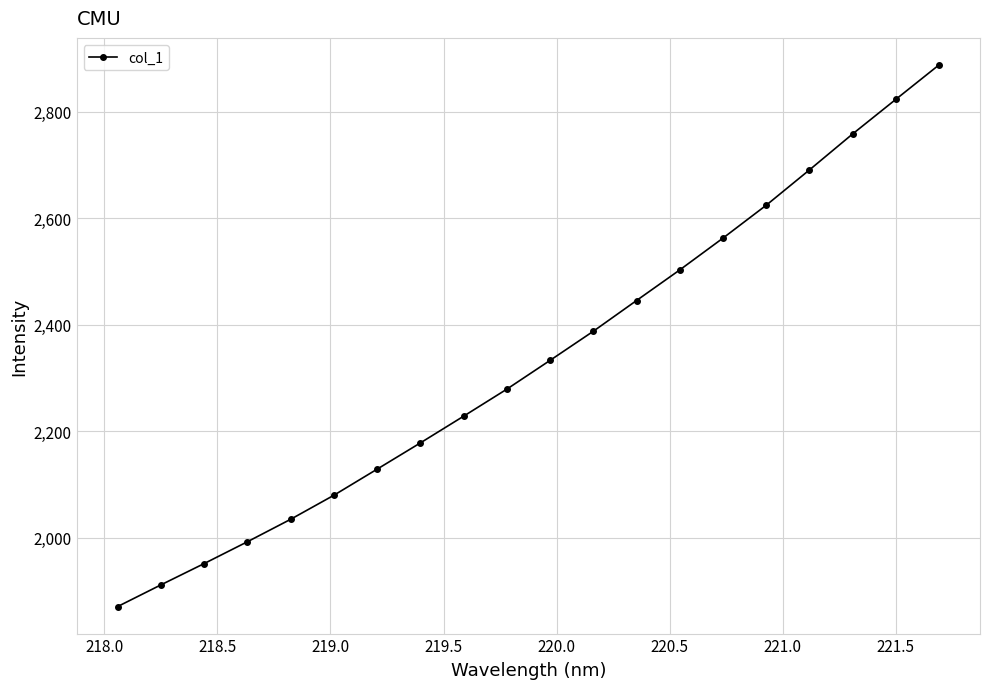

True or false: there are more than 0 points higher than both neighbors.

False